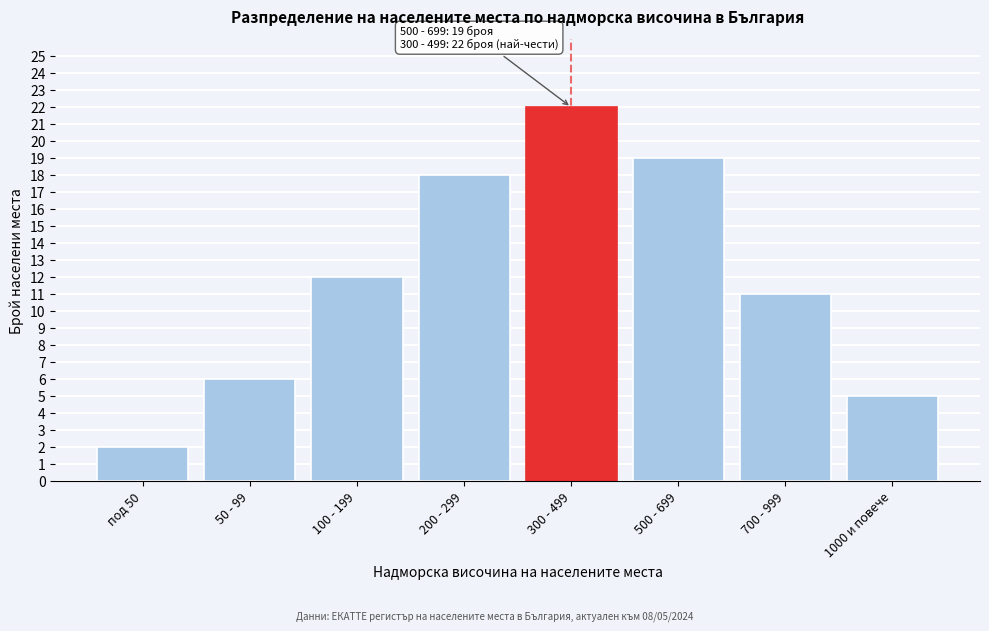

Reading left to right, list all the values displayed in this chart.

под 50=2	50 - 99=6	100 - 199=12	200 - 299=18	300 - 499=22	500 - 699=19	700 - 999=11	1000 и повече=5